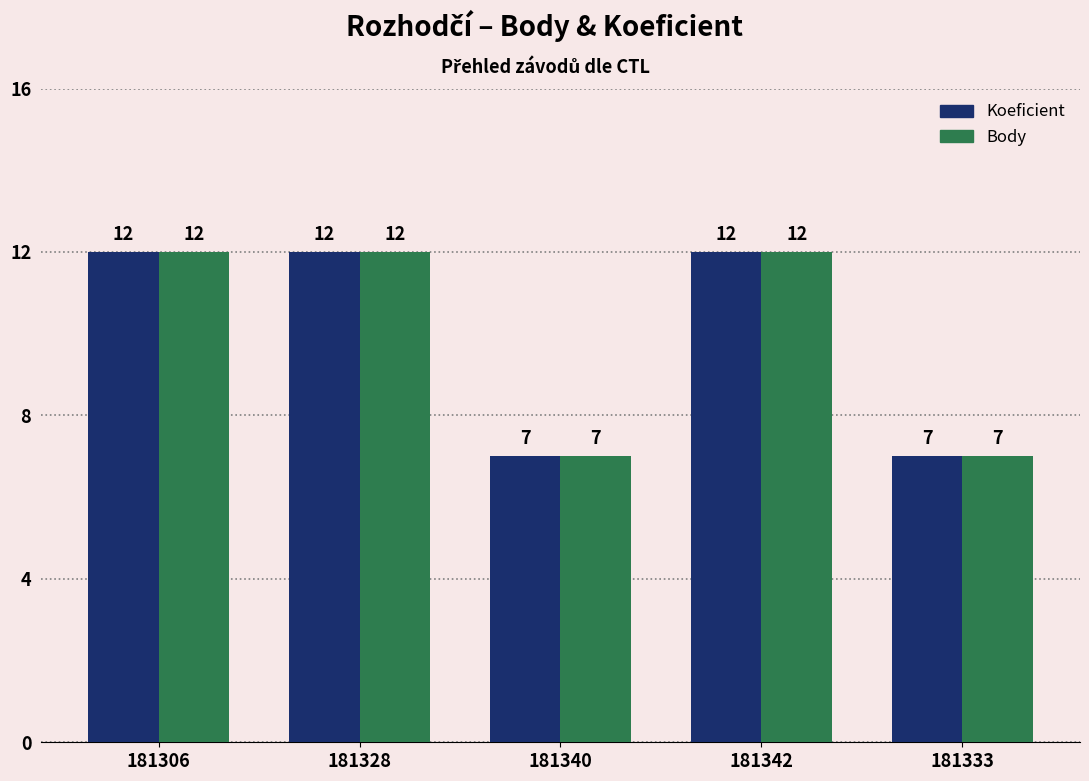

What are all the series names shown in the legend?

Koeficient, Body